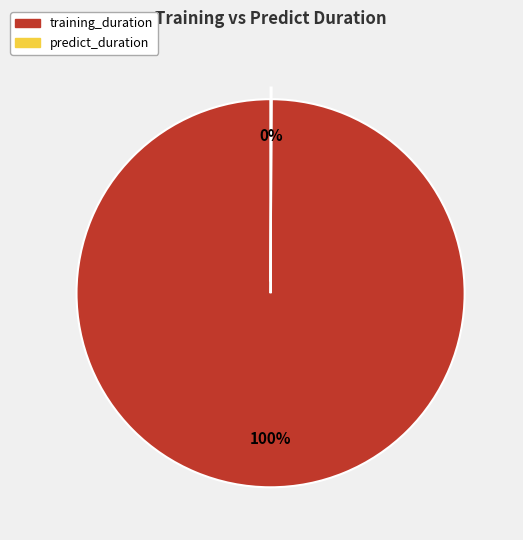

Is there any slice that represents more than half of the pie?

Yes